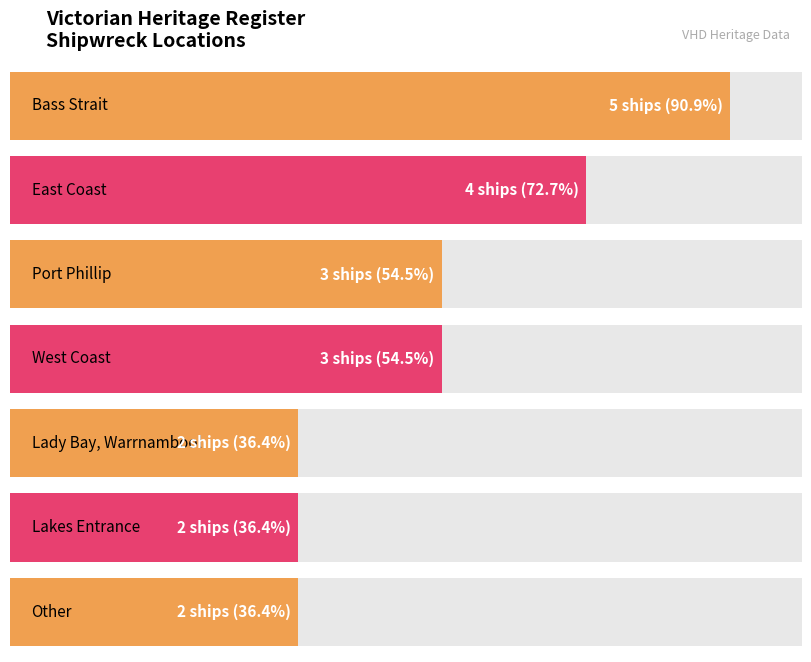

Rank the categories by value from highest to lowest.

Victorian Heritage Register - Bass Strait, Victorian Heritage Register - East Coast, Victorian Heritage Register - Port Phillip, Victorian Heritage Register - West Coast, Victorian Heritage Register - Lady Bay, Victorian Heritage Register - Lakes Entrance, Victorian Heritage Register - Other